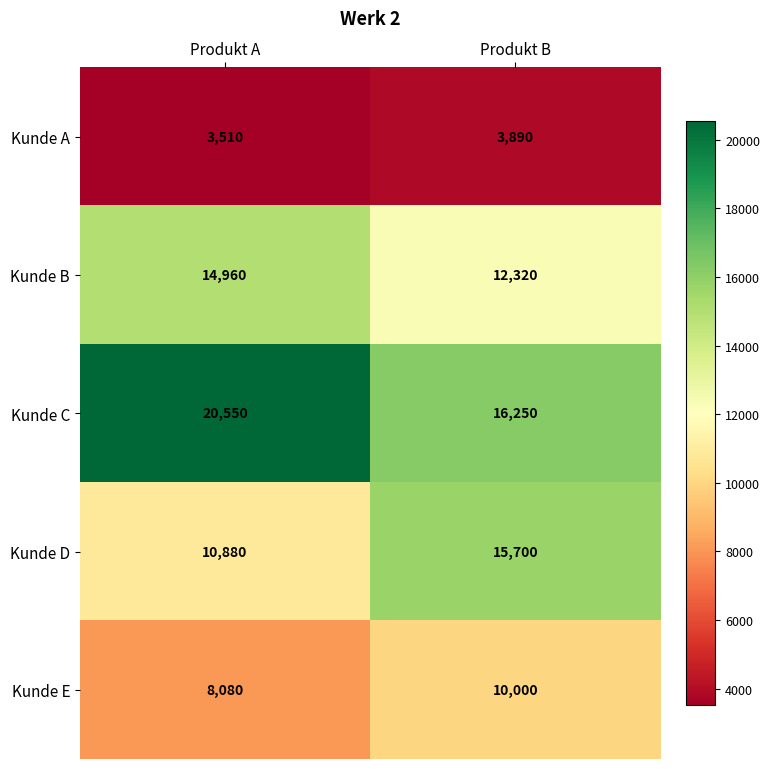

Reading right to left, transcribe all the data shown in this chart.

Kunde A: 3890	3510
Kunde B: 12320	14960
Kunde C: 16250	20550
Kunde D: 15700	10880
Kunde E: 10000	8080